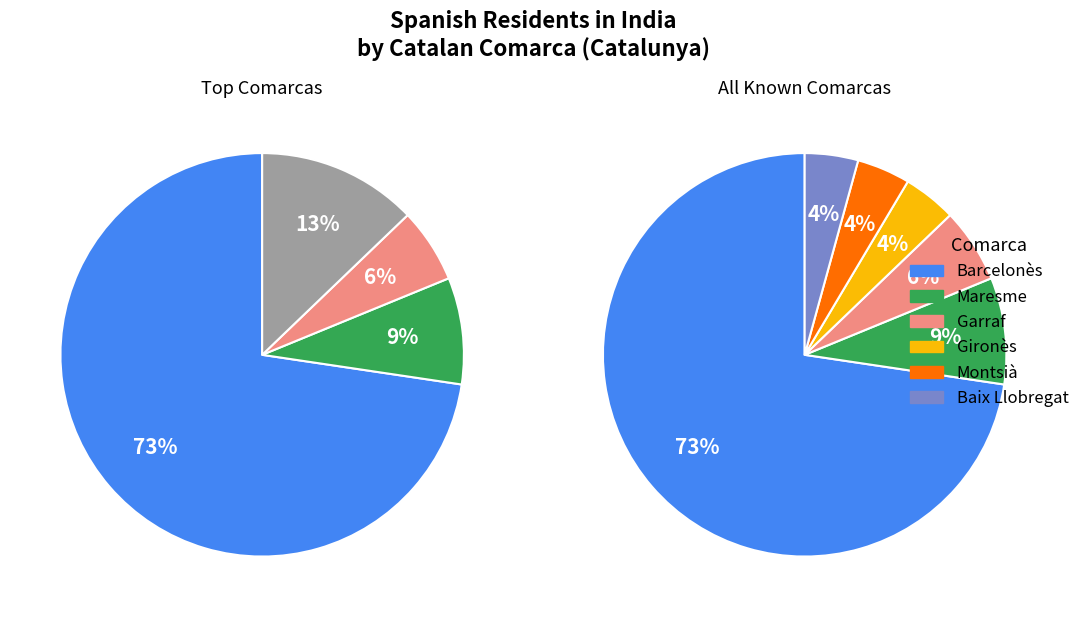

Do Garraf and Baix Llobregat together represent more than half of the pie?

No